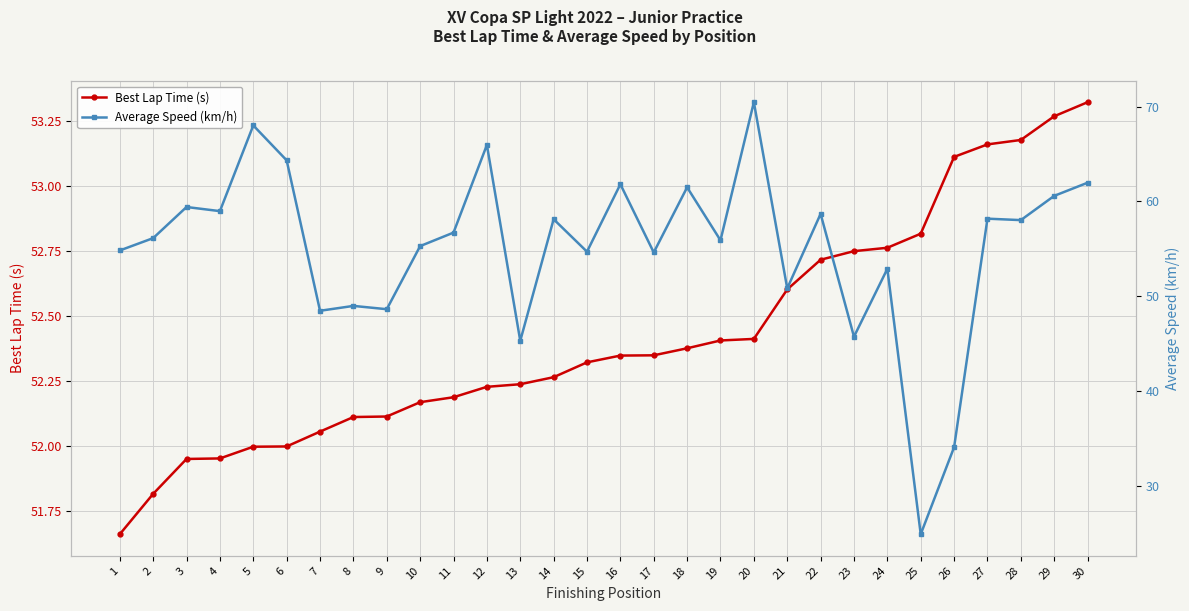

True or false: Best Lap Time (s) has more than 2 points higher than both neighbors.

False